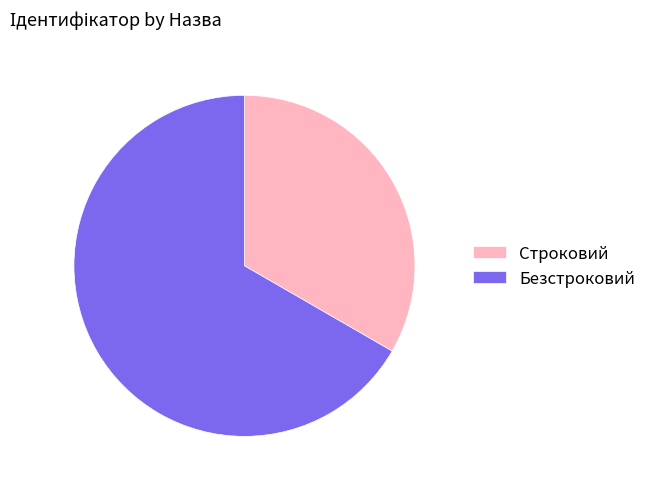

Is the sum of Безстроковий and Строковий greater than half?

Yes